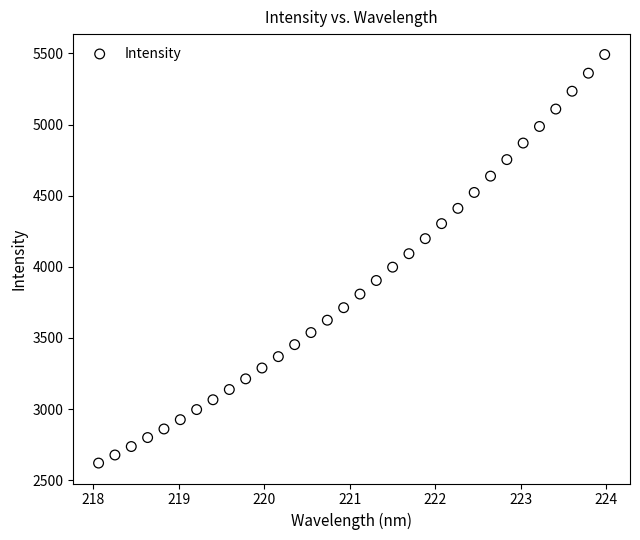

What is the range of Y values (max minus min)?

2871.9